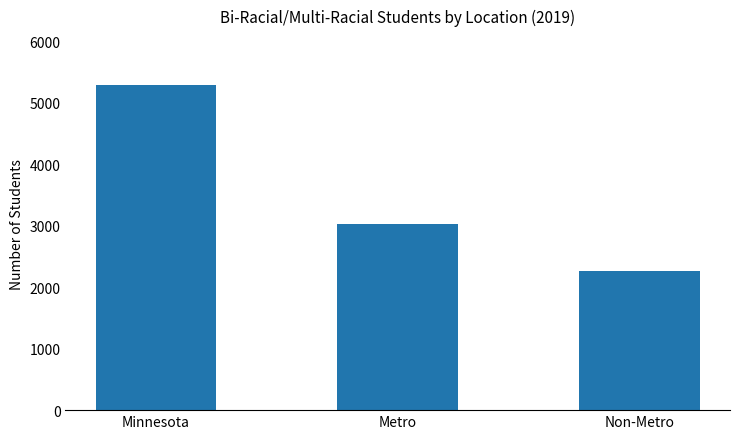

How many values are between 2263 and 5292?

3